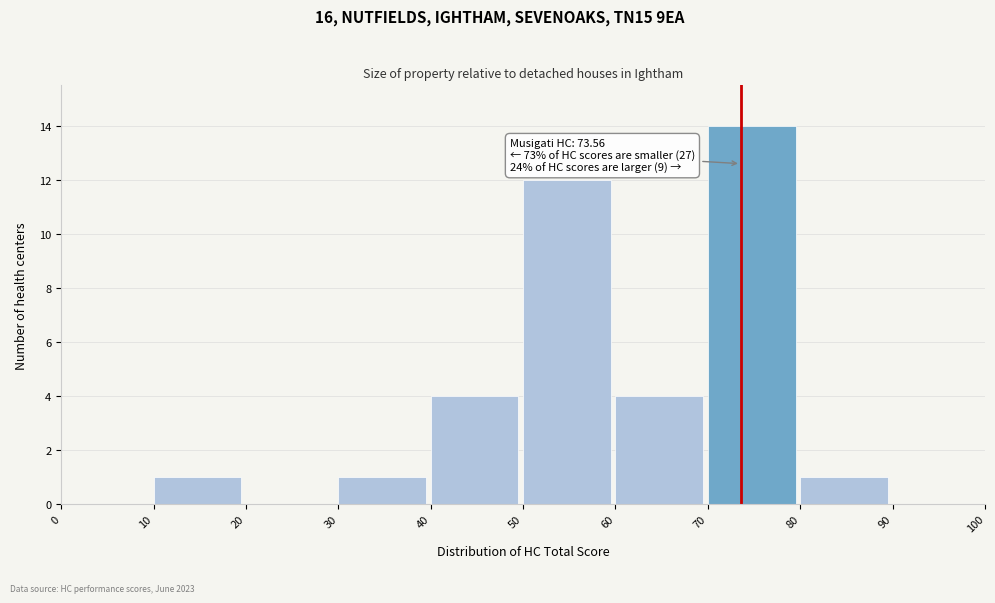

Over which range of the x-axis is the bar tallest?

70 to 80